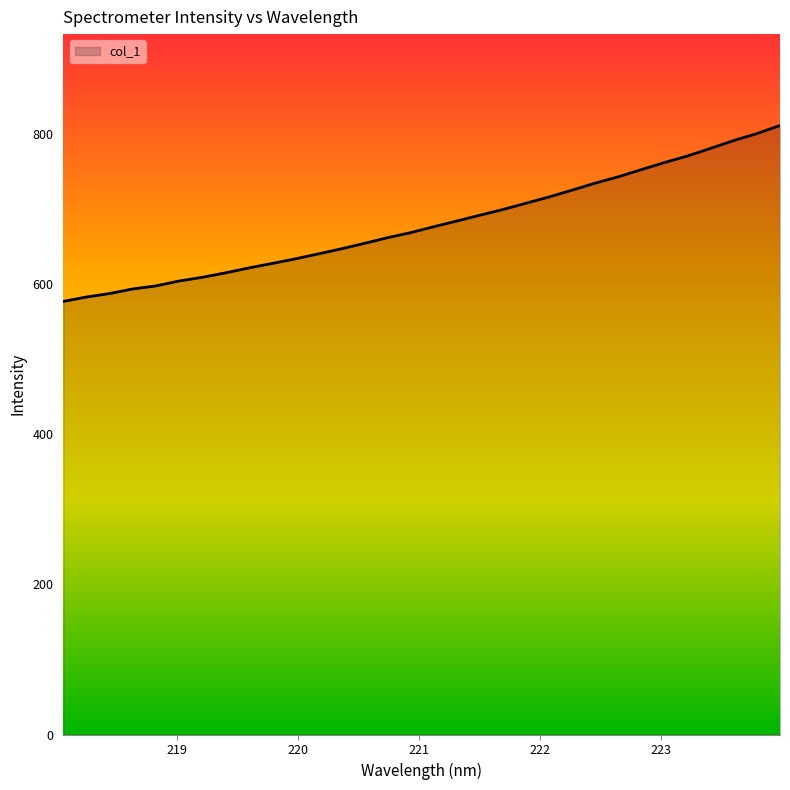

What is the smallest value displayed?

576.9